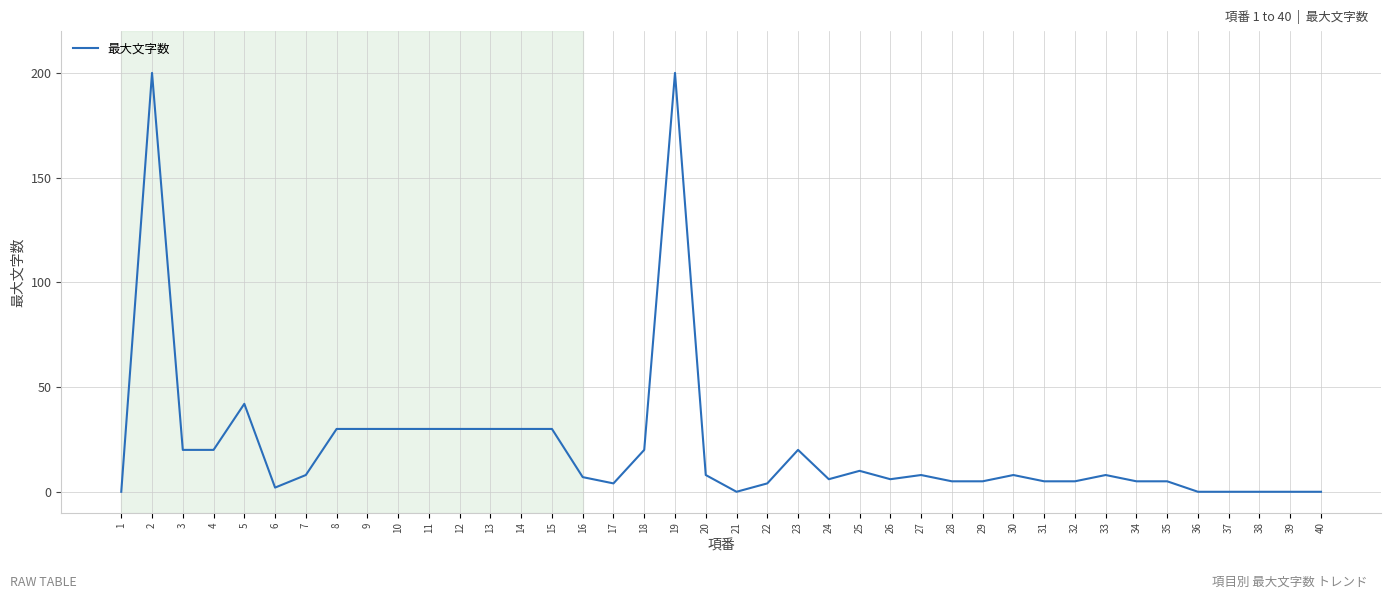

What is the difference between the maximum and minimum values?

200